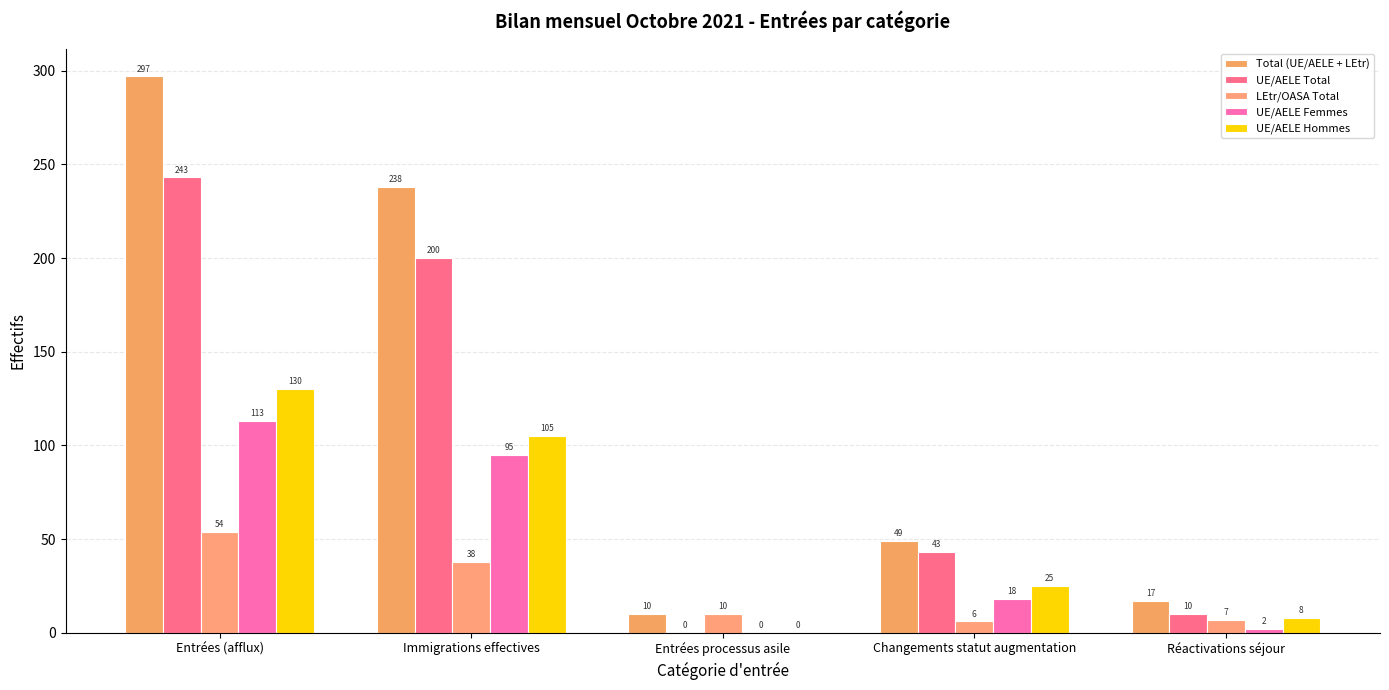

At which label is UE/AELE Total closest to 121?

Changements statut augmentation